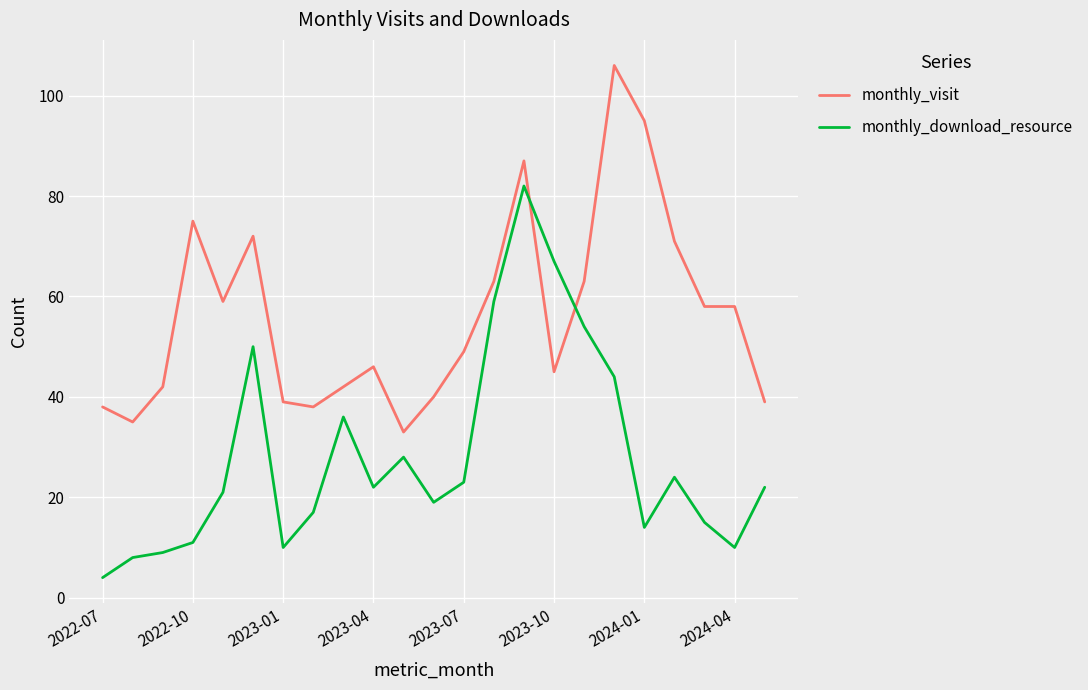

What is the difference between the maximum and minimum values in the monthly_visit series?

73